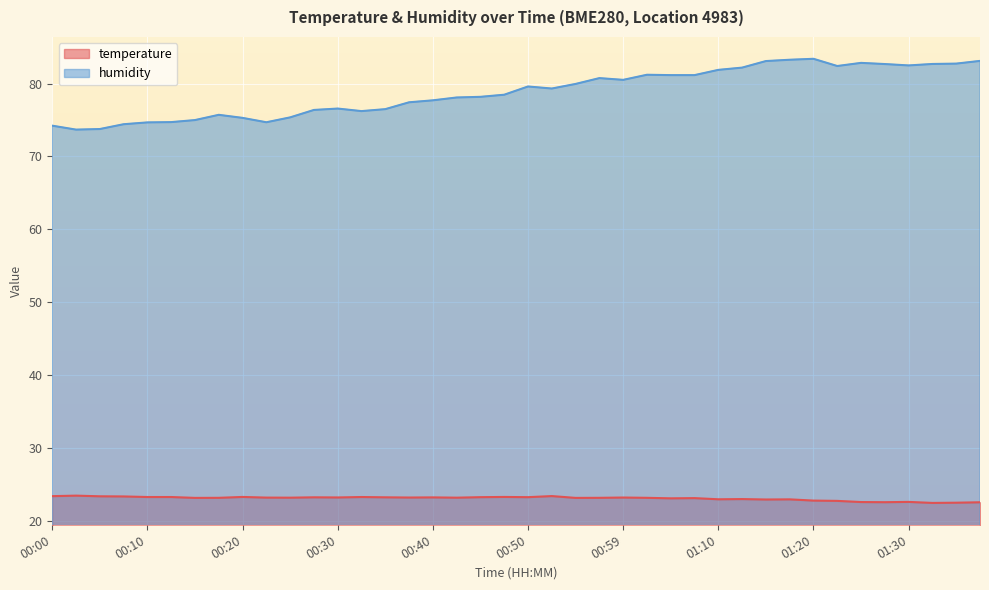

Does the chart display data point markers on the line(s)?

No